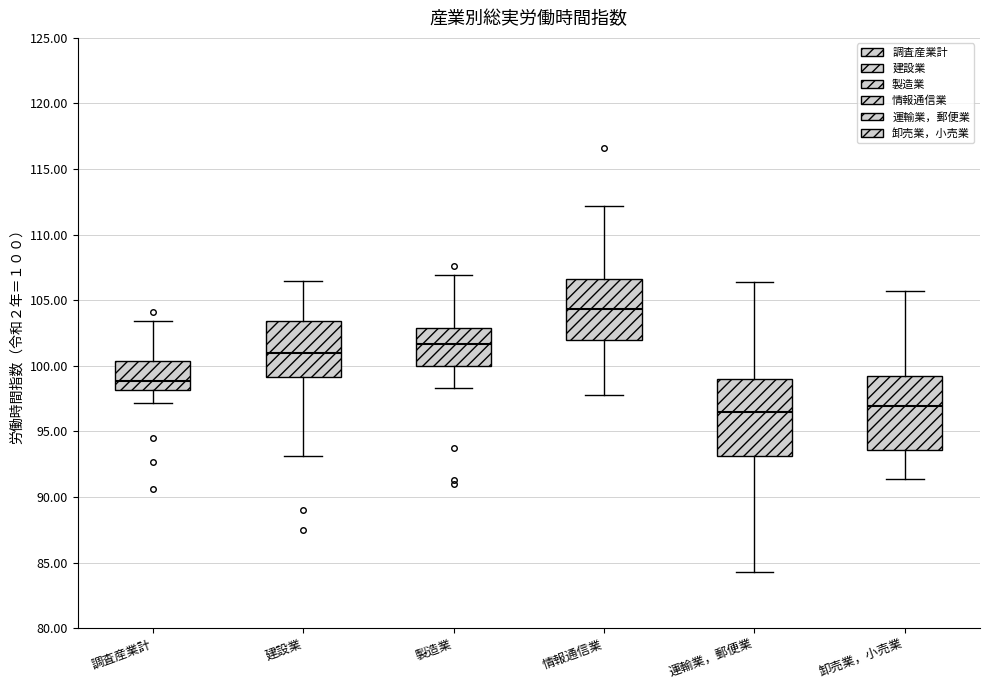

Reading left to right, read every box against the y-axis: the position of its median line, the range the box covers, and the ends of its whiskers. The values are not printed on the chart, so give them approximately, as read against the axis.

調査産業計: median 99.0, box 98.0 to 100.5, whiskers 97.0 to 103.5
建設業: median 101.0, box 99.0 to 103.5, whiskers 93.0 to 106.5
製造業: median 101.5, box 100.0 to 103.0, whiskers 98.5 to 107.0
情報通信業: median 104.5, box 102.0 to 106.5, whiskers 98.0 to 112.0
運輸業，郵便業: median 96.5, box 93.0 to 99.0, whiskers 84.5 to 106.5
卸売業，小売業: median 97.0, box 93.5 to 99.5, whiskers 91.5 to 105.5